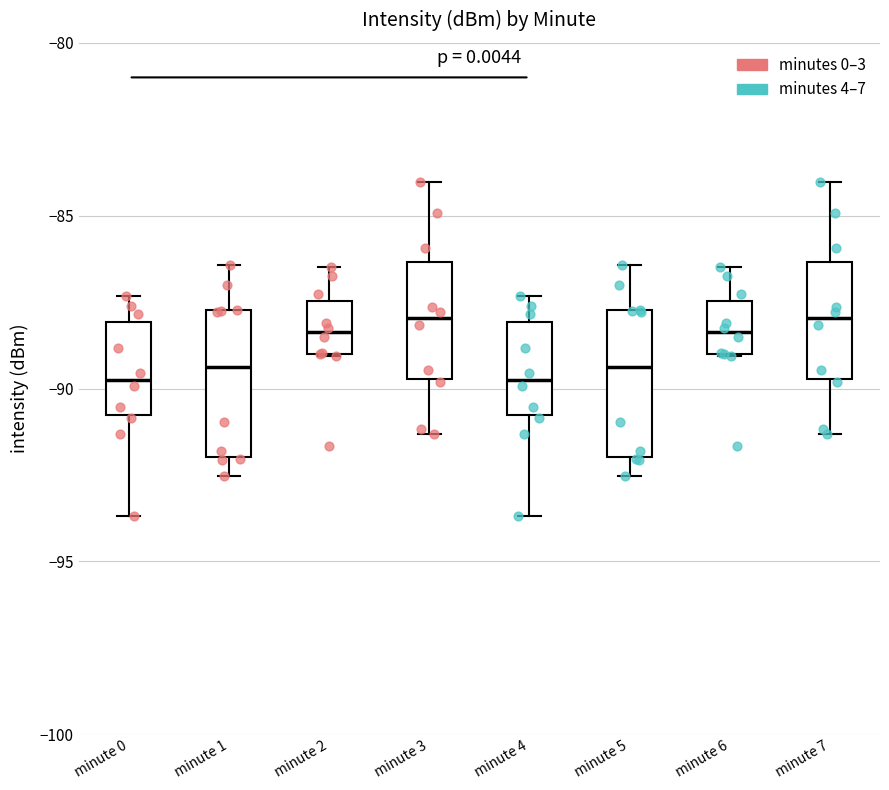

Reading left to right, read every box against the y-axis: the position of its median line, the range the box covers, and the ends of its whiskers. The values are not printed on the chart, so give them approximately, as read against the axis.

minute 0: median -89.5, box -91.0 to -88.0, whiskers -93.5 to -87.5
minute 1: median -89.5, box -92.0 to -87.5, whiskers -92.5 to -86.5
minute 2: median -88.5, box -89.0 to -87.5, whiskers -89.0 to -86.5
minute 3: median -88.0, box -89.5 to -86.5, whiskers -91.5 to -84.0
minute 4: median -89.5, box -91.0 to -88.0, whiskers -93.5 to -87.5
minute 5: median -89.5, box -92.0 to -87.5, whiskers -92.5 to -86.5
minute 6: median -88.5, box -89.0 to -87.5, whiskers -89.0 to -86.5
minute 7: median -88.0, box -89.5 to -86.5, whiskers -91.5 to -84.0